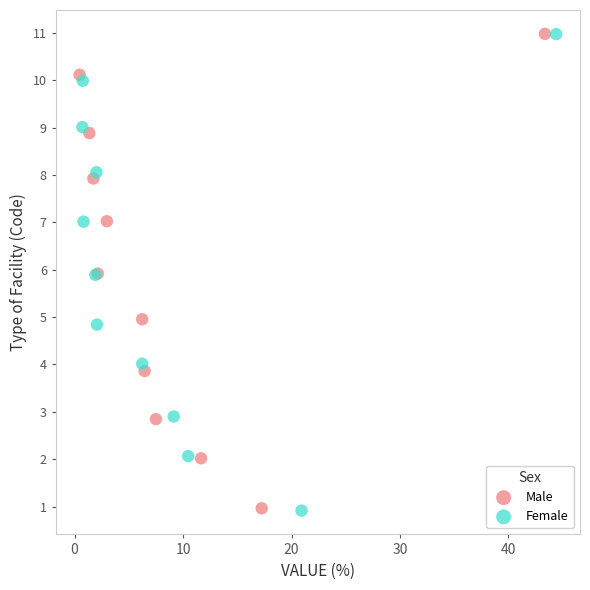

Which series has the widest spread of Y values?

Female